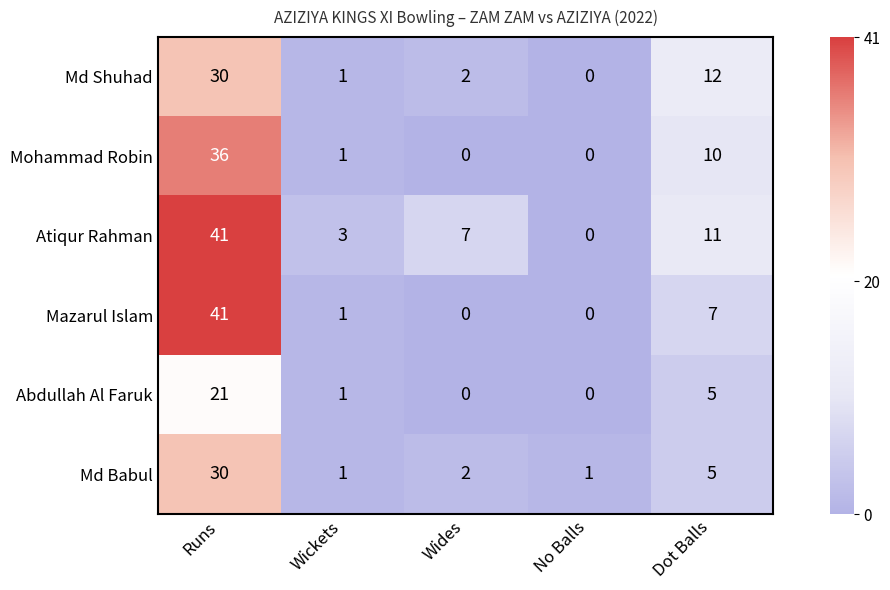

Reading right to left, what are all the values shown in this chart?

Md Shuhad: Dot Balls=12	No Balls=0	Wides=2	Wickets=1	Runs=30
Mohammad Robin: Dot Balls=10	No Balls=0	Wides=0	Wickets=1	Runs=36
Atiqur Rahman: Dot Balls=11	No Balls=0	Wides=7	Wickets=3	Runs=41
Mazarul Islam: Dot Balls=7	No Balls=0	Wides=0	Wickets=1	Runs=41
Abdullah Al Faruk: Dot Balls=5	No Balls=0	Wides=0	Wickets=1	Runs=21
Md Babul: Dot Balls=5	No Balls=1	Wides=2	Wickets=1	Runs=30